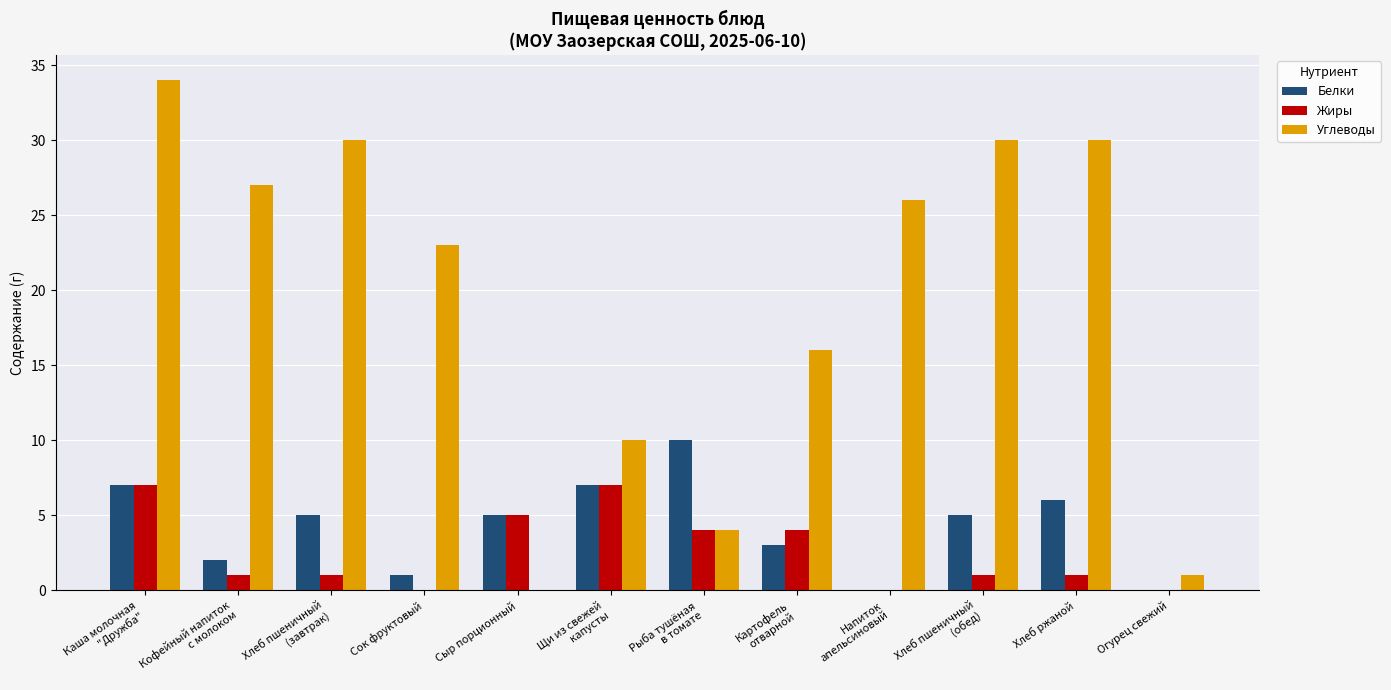

Reading left to right, transcribe all the data shown in this chart.

Белки: Каша молочная
"Дружба"=7	Кофейный напиток
с молоком=2	Хлеб пшеничный
(завтрак)=5	Сок фруктовый=1	Сыр порционный=5	Щи из свежей
капусты=7	Рыба тушёная
в томате=10	Картофель
отварной=3	Напиток
апельсиновый=0	Хлеб пшеничный
(обед)=5	Хлеб ржаной=6	Огурец свежий=0
Жиры: Каша молочная
"Дружба"=7	Кофейный напиток
с молоком=1	Хлеб пшеничный
(завтрак)=1	Сок фруктовый=0	Сыр порционный=5	Щи из свежей
капусты=7	Рыба тушёная
в томате=4	Картофель
отварной=4	Напиток
апельсиновый=0	Хлеб пшеничный
(обед)=1	Хлеб ржаной=1	Огурец свежий=0
Углеводы: Каша молочная
"Дружба"=34	Кофейный напиток
с молоком=27	Хлеб пшеничный
(завтрак)=30	Сок фруктовый=23	Сыр порционный=0	Щи из свежей
капусты=10	Рыба тушёная
в томате=4	Картофель
отварной=16	Напиток
апельсиновый=26	Хлеб пшеничный
(обед)=30	Хлеб ржаной=30	Огурец свежий=1